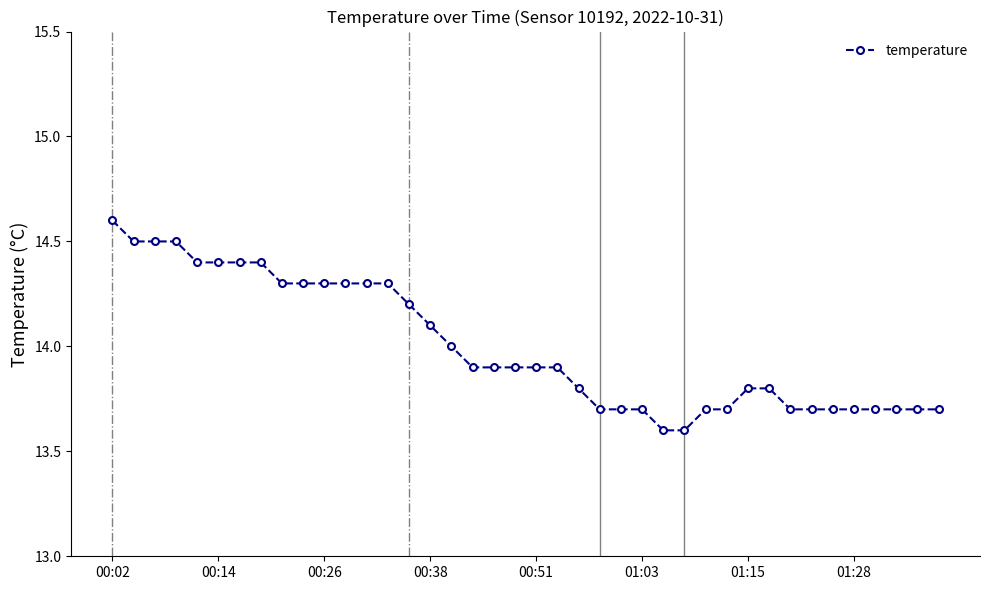

What is the value of the 12th point from the left?

14.3